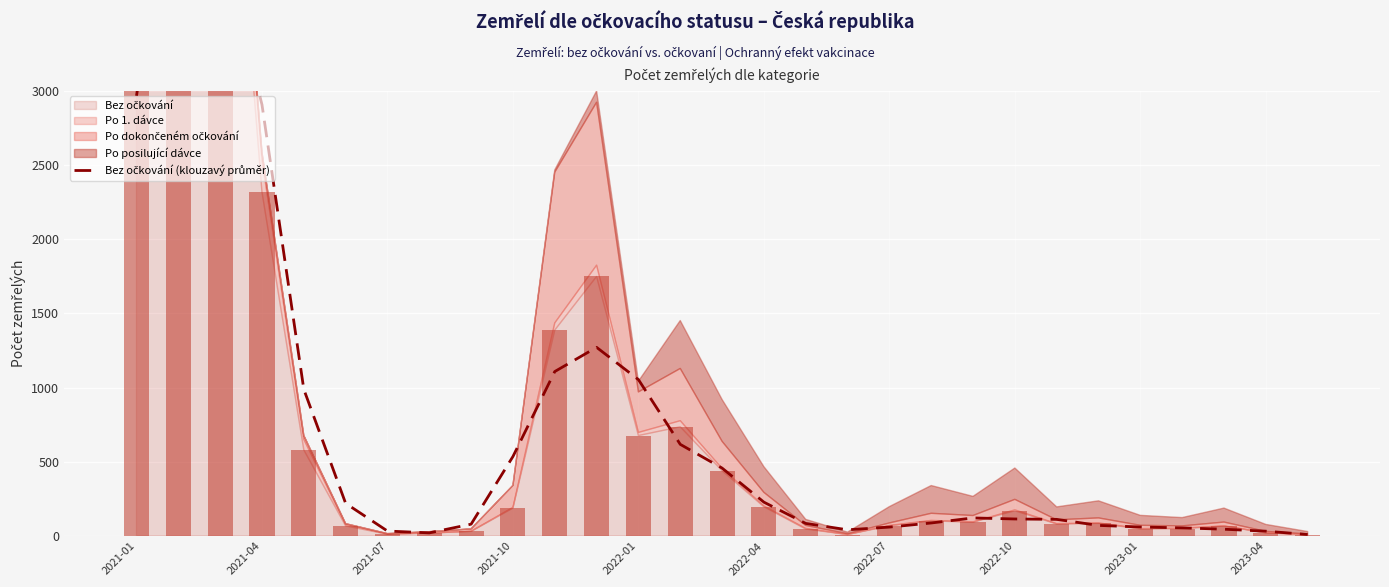

What value does the data have at 28?

10.0